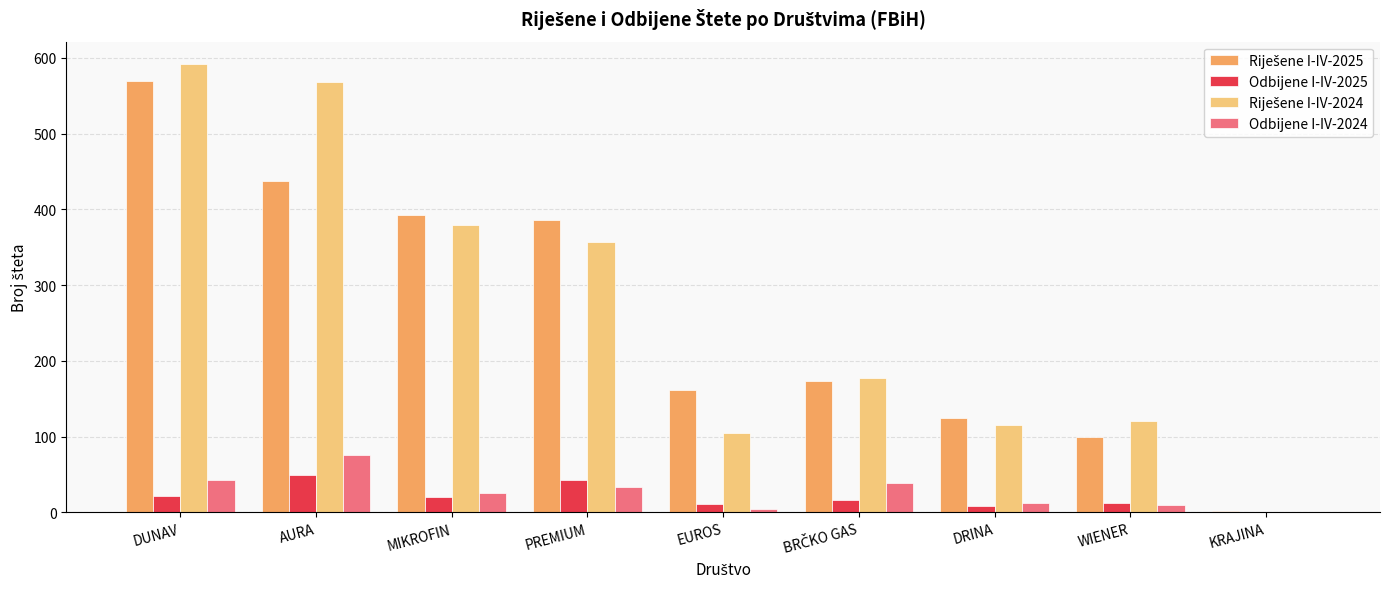

Is it true that Odbijene I-IV-2025 equals 22 at KRAJINA?

False